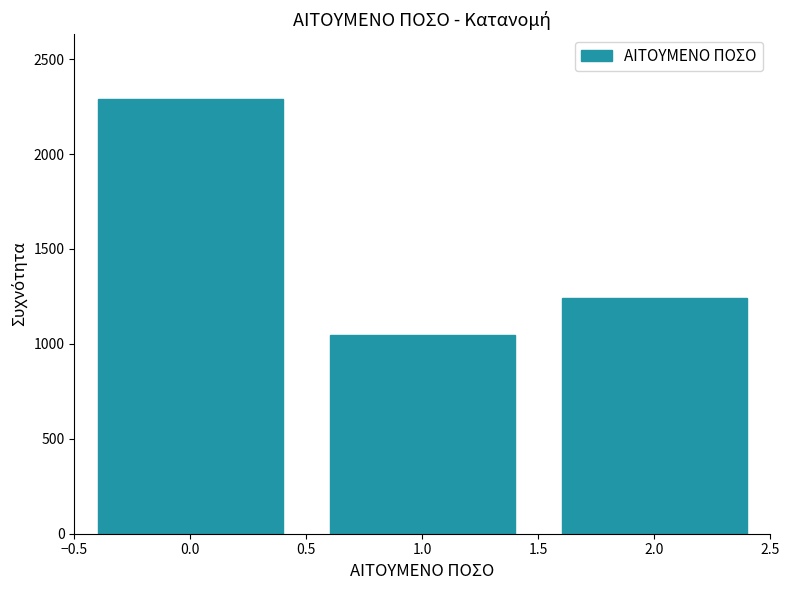

Reading left to right, transcribe all the data shown in this chart.

0.0=2288	1.0=1048	2.0=1240